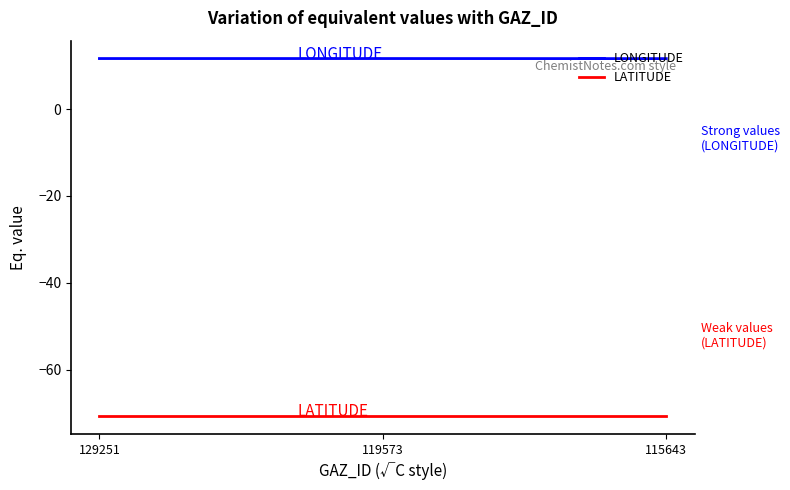

Is the value of LATITUDE at 115643 greater than the value of LONGITUDE at 129251?

No